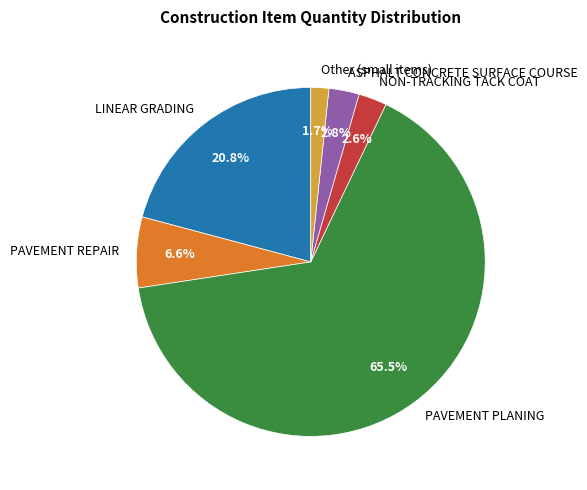

Which has a higher value, LINEAR GRADING or PAVEMENT PLANING?

PAVEMENT PLANING